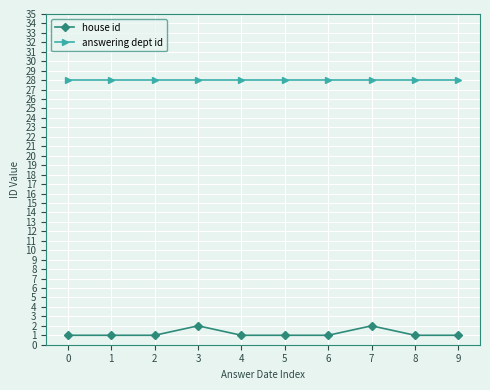

Does the chart display data point markers on the line(s)?

Yes